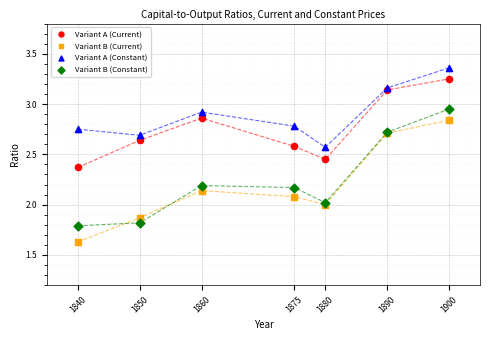

What is the X range (max minus min) for the scatter plot?

60.0